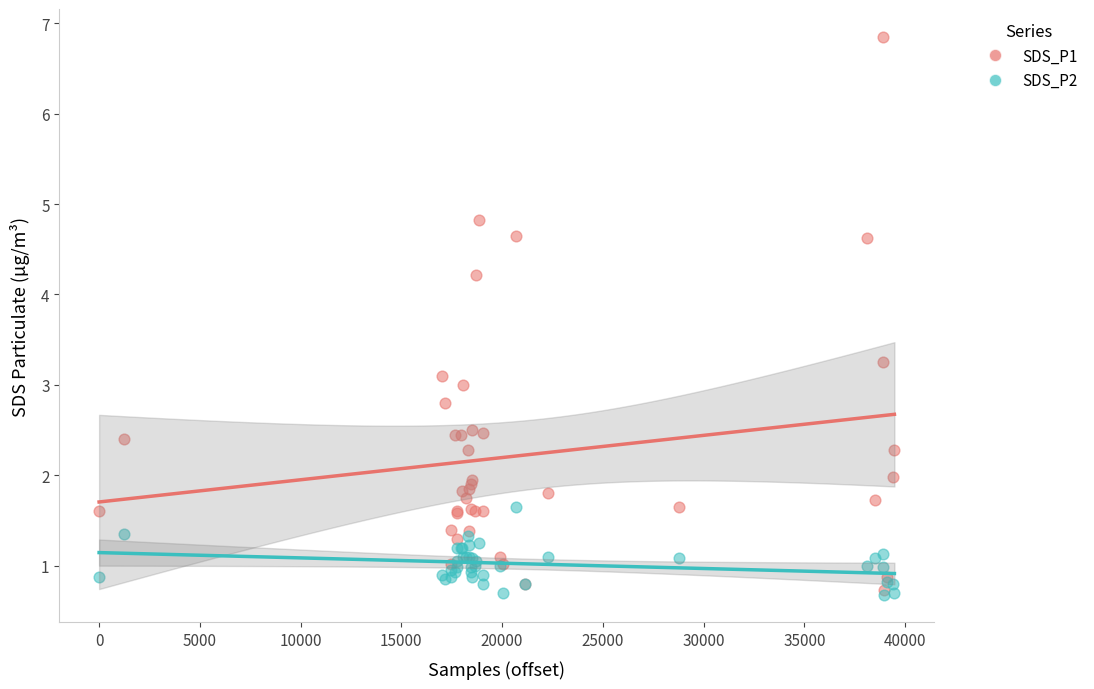

Which series reaches the maximum Y coordinate?

SDS_P1